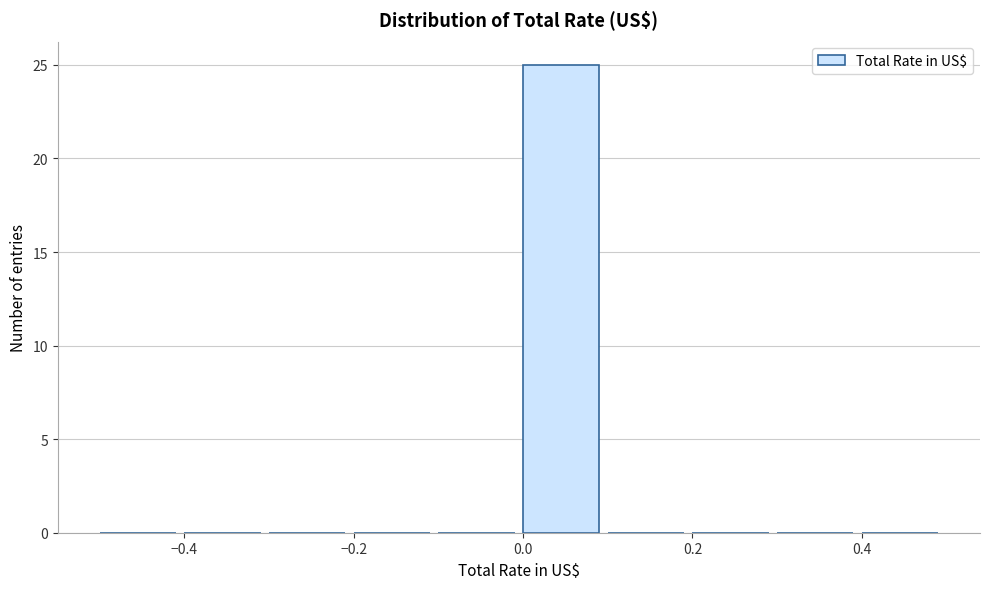

Reading left to right, transcribe this chart: for each bar, give the range it covers on the x-axis and its height. The values are not printed on the chart, so give them approximately, as read against the axis.

-0.5 to -0.4: 0
-0.4 to -0.3: 0
-0.3 to -0.2: 0
-0.2 to -0.1: 0
-0.1 to 0.0: 0
0.0 to 0.1: 25
0.1 to 0.2: 0
0.2 to 0.3: 0
0.3 to 0.4: 0
0.4 to 0.5: 0